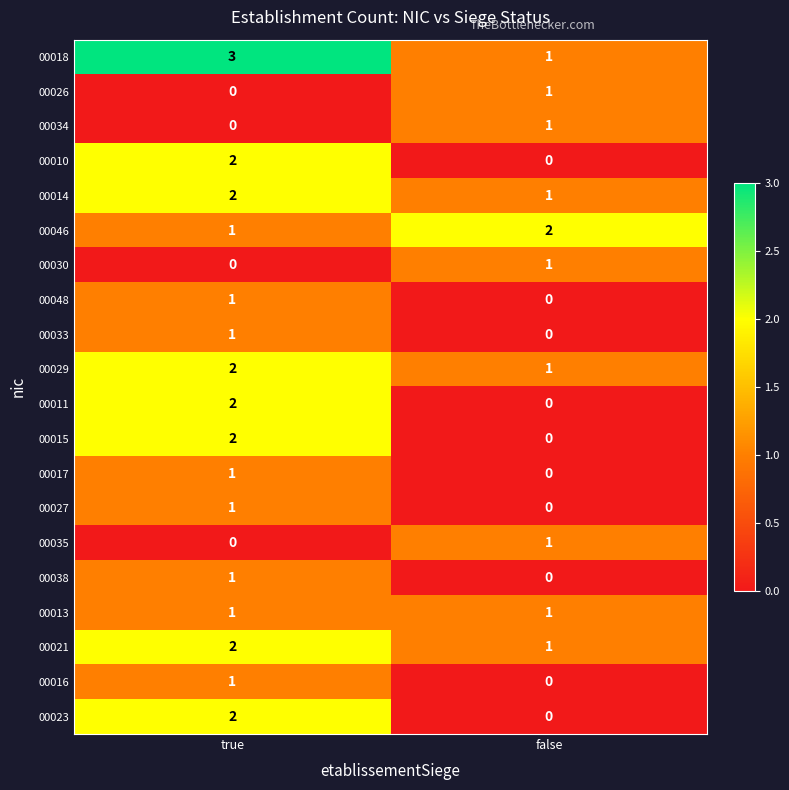

What is the total value across all series at false?

11